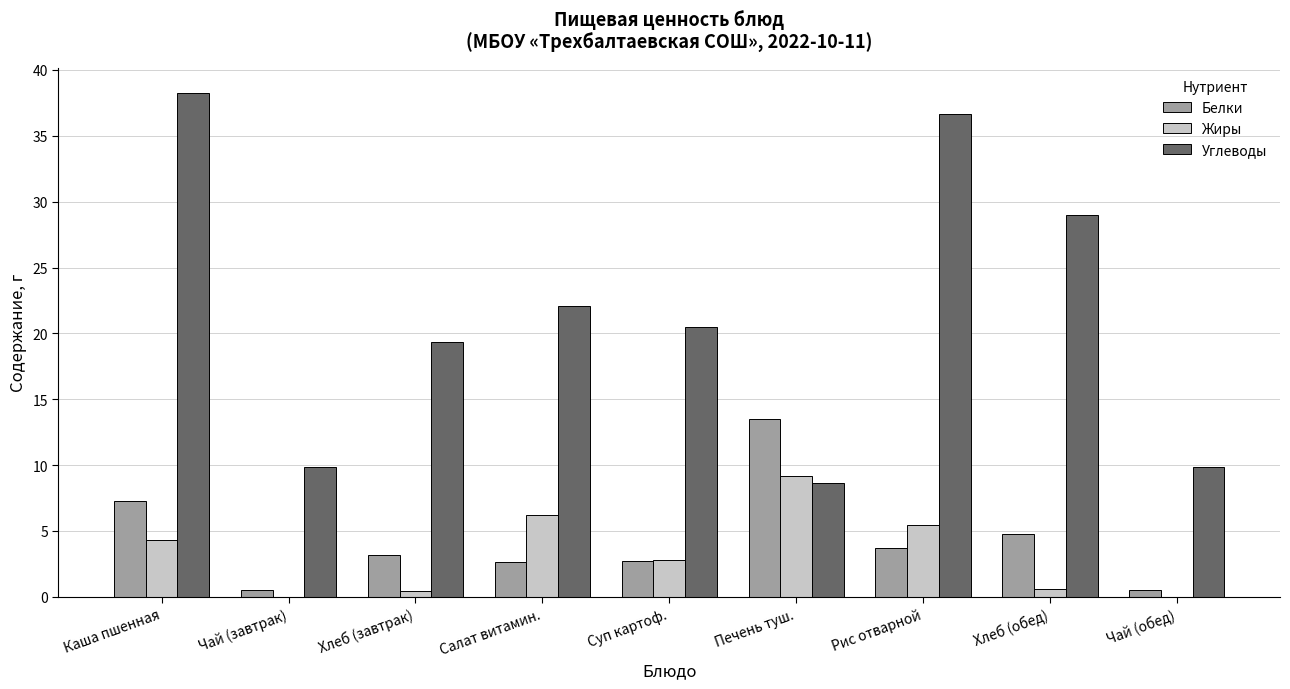

What is the total value across all series at Салат витамин.?

30.9